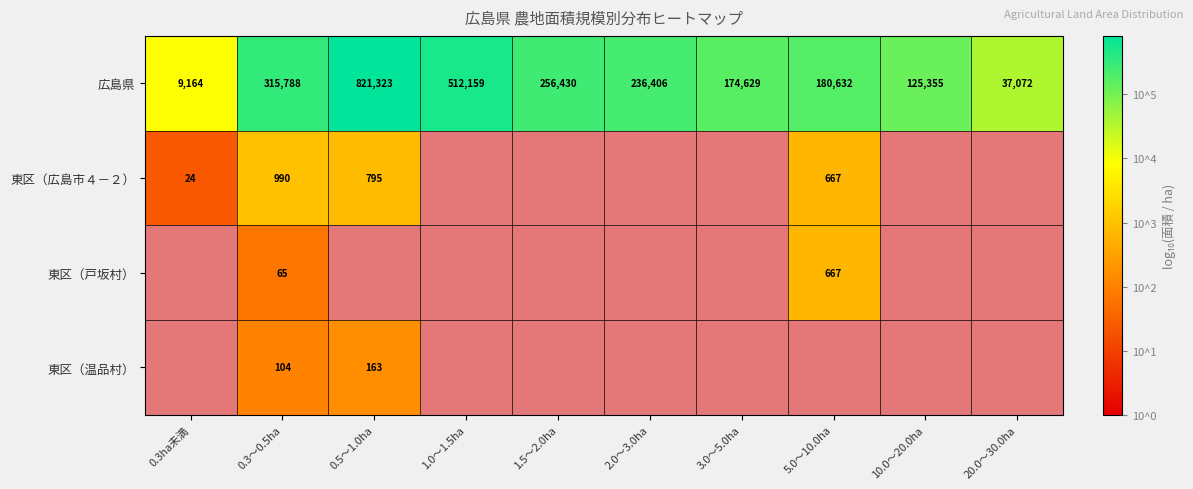

What is the greatest value displayed?

5.9